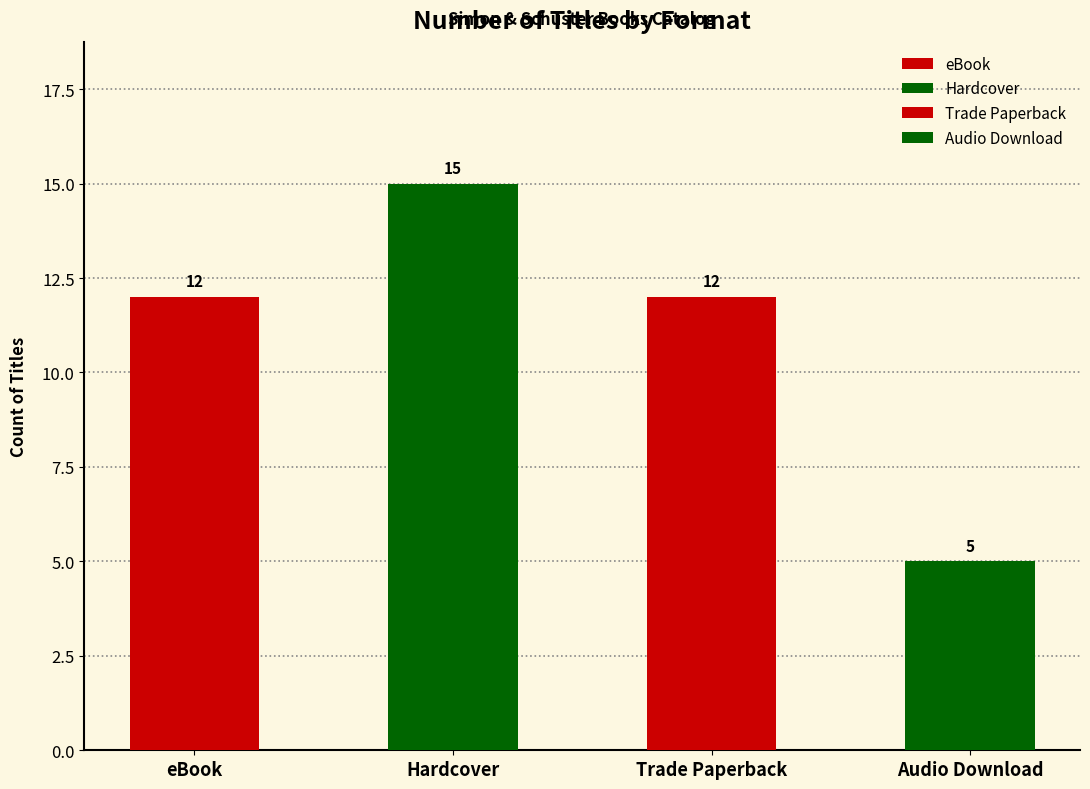

Reading left to right, what are all the values shown in this chart?

12	15	12	5